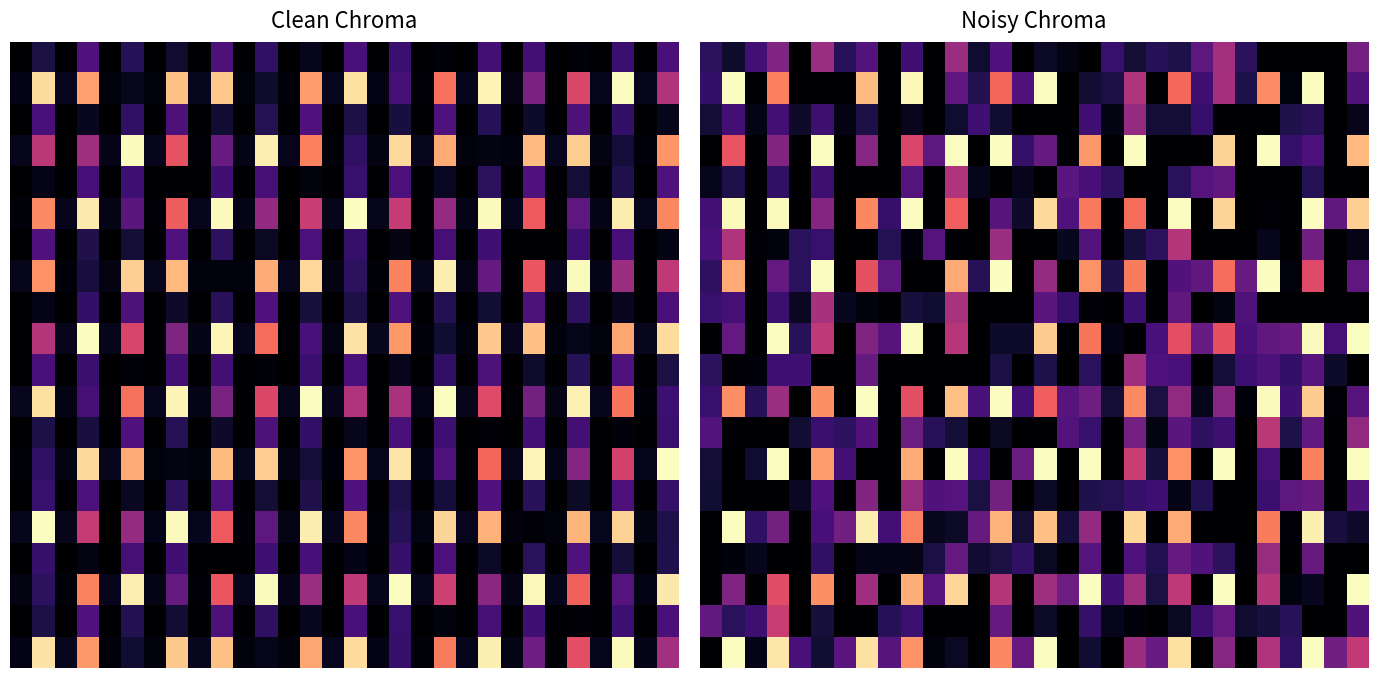

Count the number of categories in the chart.

30